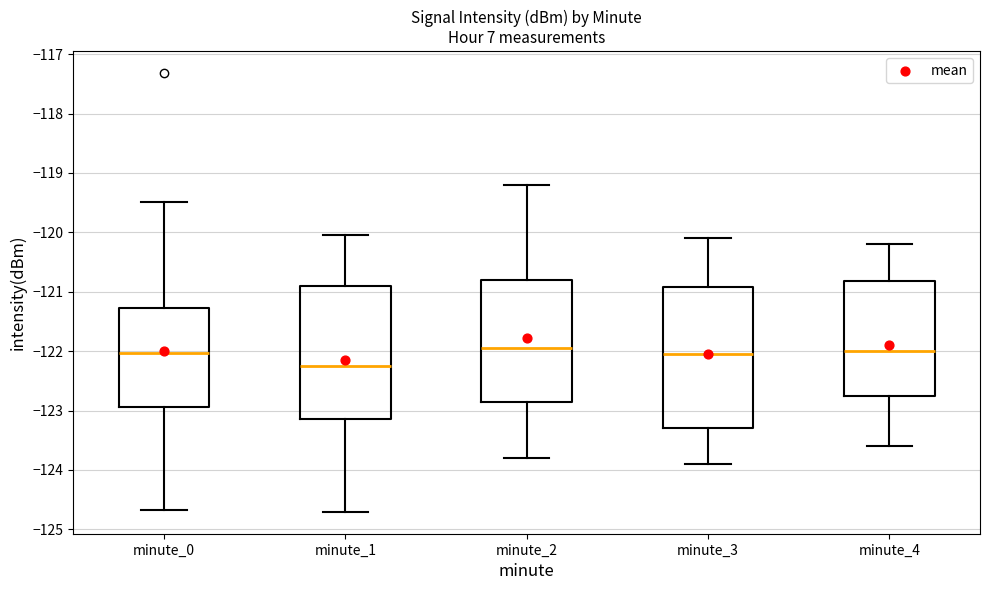

Where does the upper whisker of the box for minute_4 end on the y-axis? The values are not printed on the chart, so give them approximately, as read against the axis.

-120.2